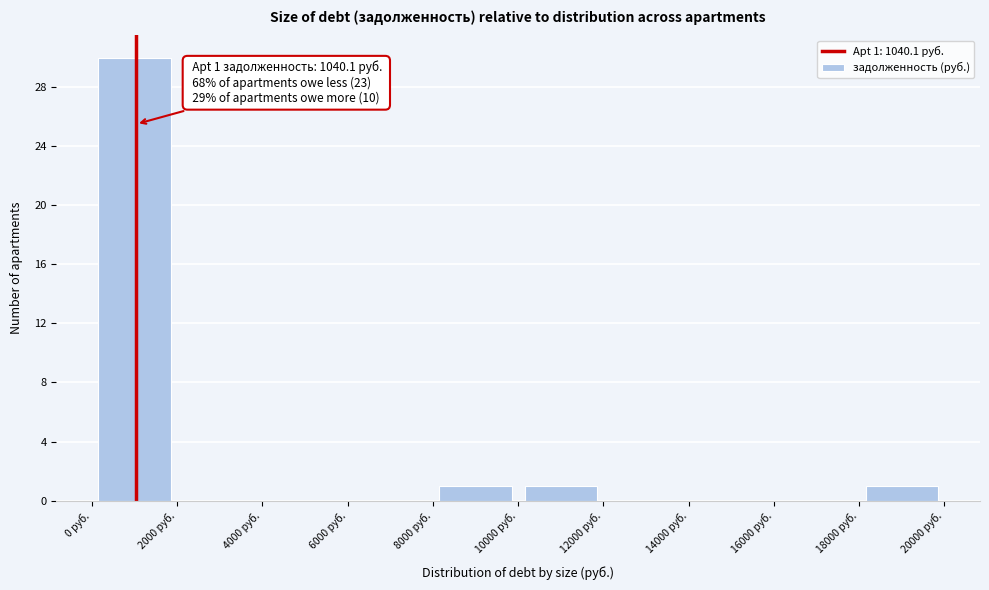

Over which range of the x-axis is the bar tallest?

0 to 2000